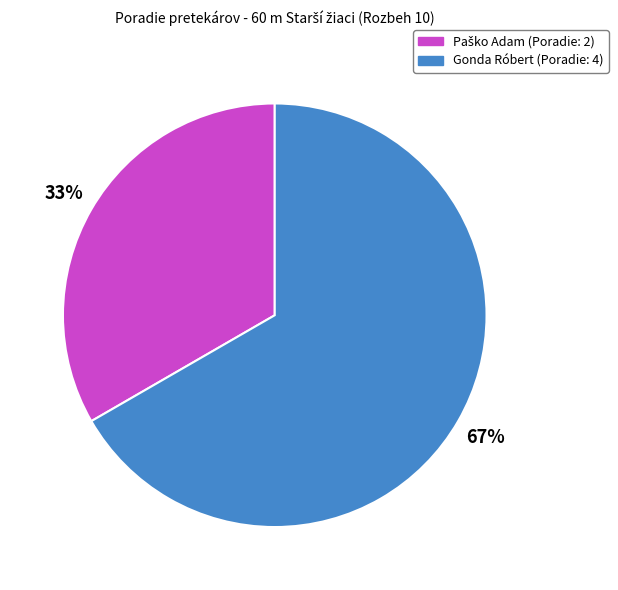

To the nearest percent, what is the average slice percentage?

50%